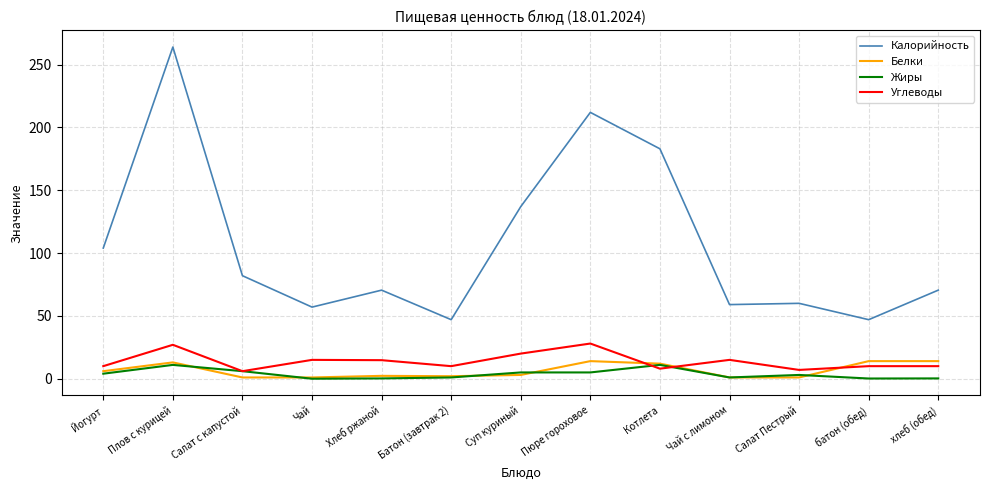

The Углеводы series shows 20.0 at Суп куриный. True or false?

True